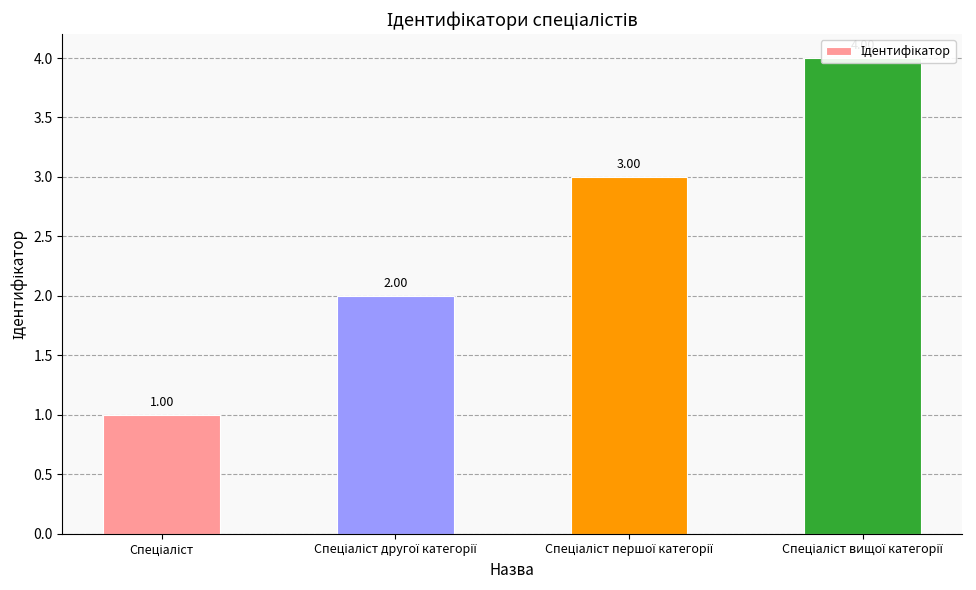

What is the label of the 1st bar from the left?

Спеціаліст